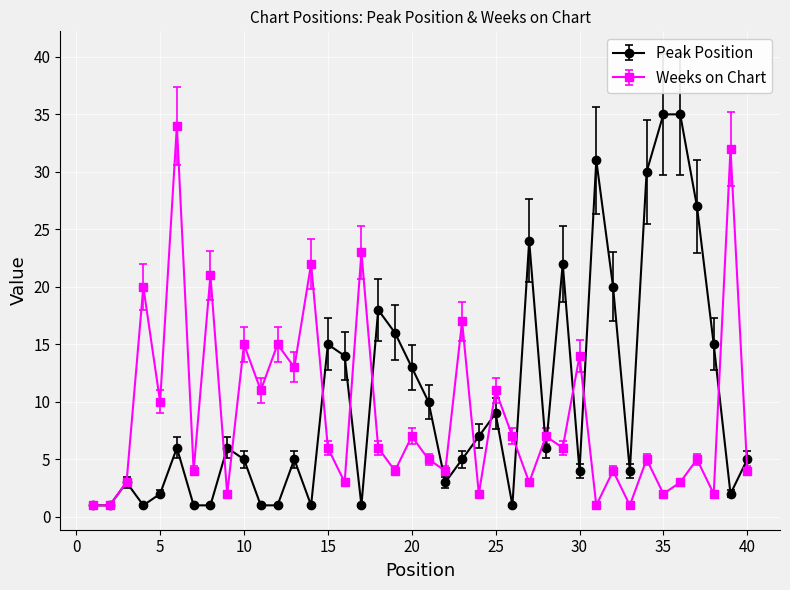

True or false: Weeks on Chart has more than 2 interior local peaks.

True